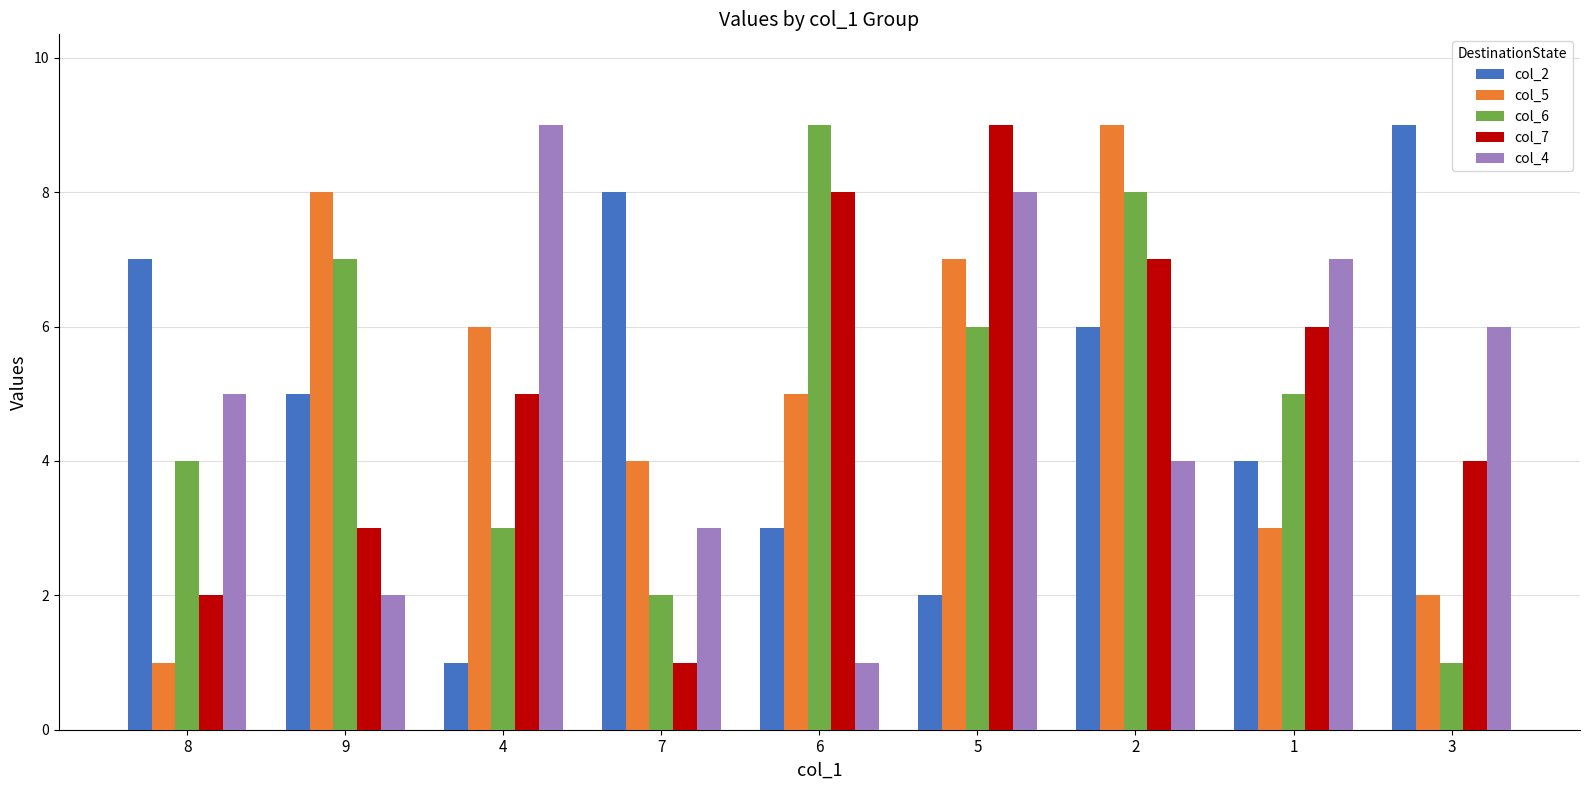

What is the sum of all col_2 values?

45